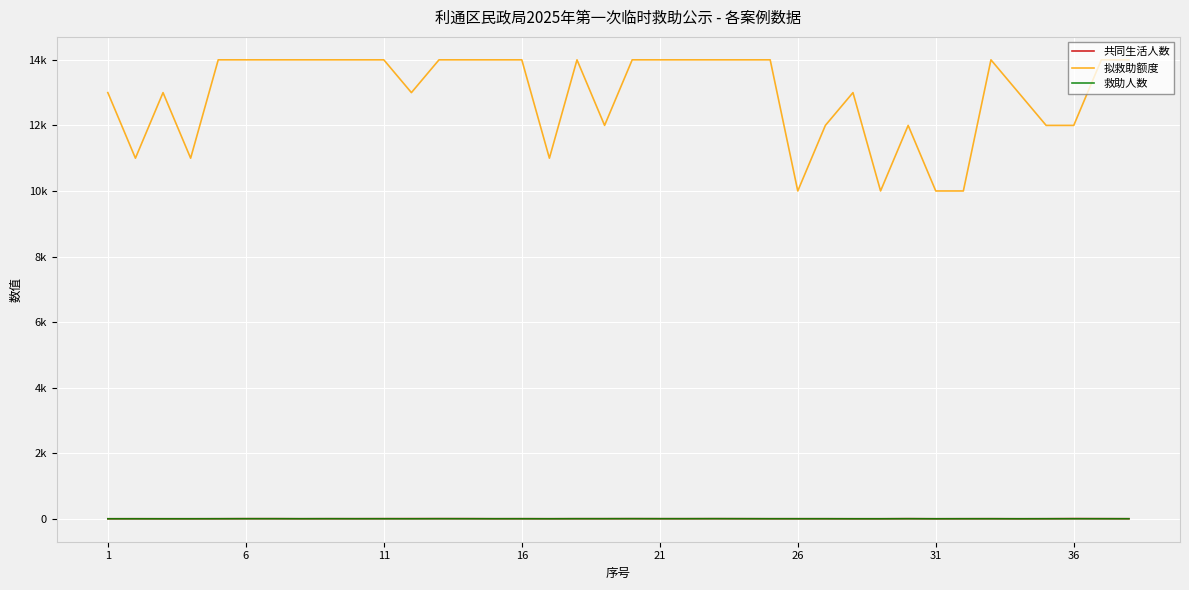

Does the chart display data point markers on the line(s)?

No